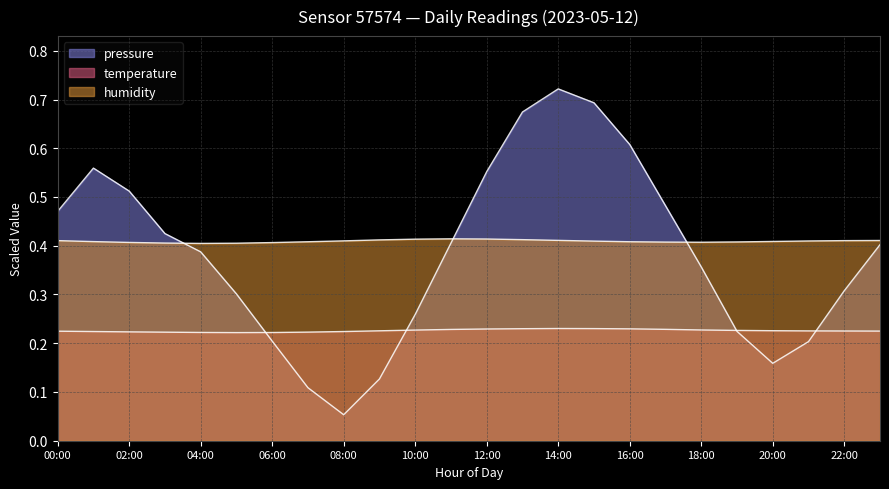

Which category has the lowest value in the pressure series?

08:00